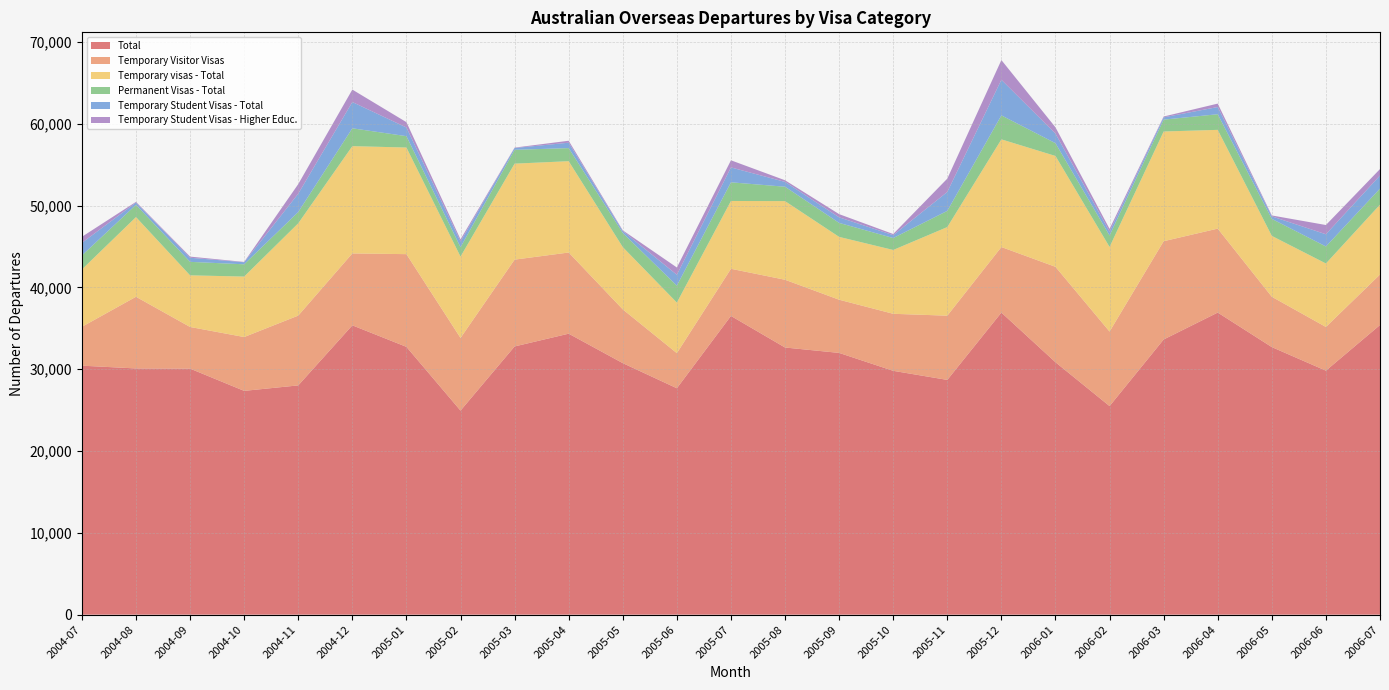

Reading right to left, what are all the values shown in this chart?

Total: 35400	29820	32700	36920	33630	25490	30850	36920	28690	29800	31990	32650	36510	27670	30740	34340	32780	24940	32730	35360	28020	27350	30070	30090	30430
Temporary Visitor Visas: 6170	5340	6150	10260	12010	9110	11660	8010	7850	6970	6500	8280	5760	4290	6570	9920	10610	8880	11330	8790	8530	6580	5090	8760	4750
Temporary visas - Total: 8540	7760	7440	12070	13410	10340	13550	13160	10830	7800	7680	9610	8290	6180	7610	11160	11730	9940	13030	13110	11280	7390	6310	9740	7010
Permanent Visas - Total: 1960	2080	2080	1910	1450	1400	1560	2930	1980	1460	1710	1760	2280	2070	1730	1600	1690	1150	1390	2180	1380	1500	1650	1500	1710
Temporary Student Visas - Total: 1600	1490	310	880	280	470	1170	4350	2310	350	680	590	1820	1330	230	660	220	700	1060	3210	2240	250	500	270	1540
Temporary Student Visas - Higher Educ.: 790	1130	110	420	100	340	770	2410	1630	140	390	200	870	890	90	240	50	260	650	1520	1170	40	140	90	740